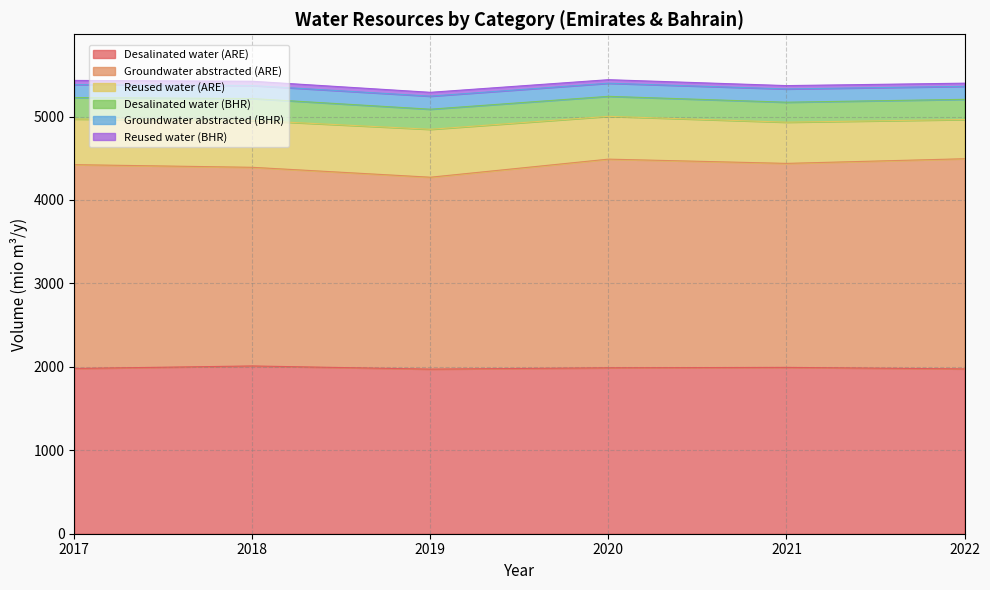

Which series has the widest spread of values?

Groundwater abstracted (ARE)